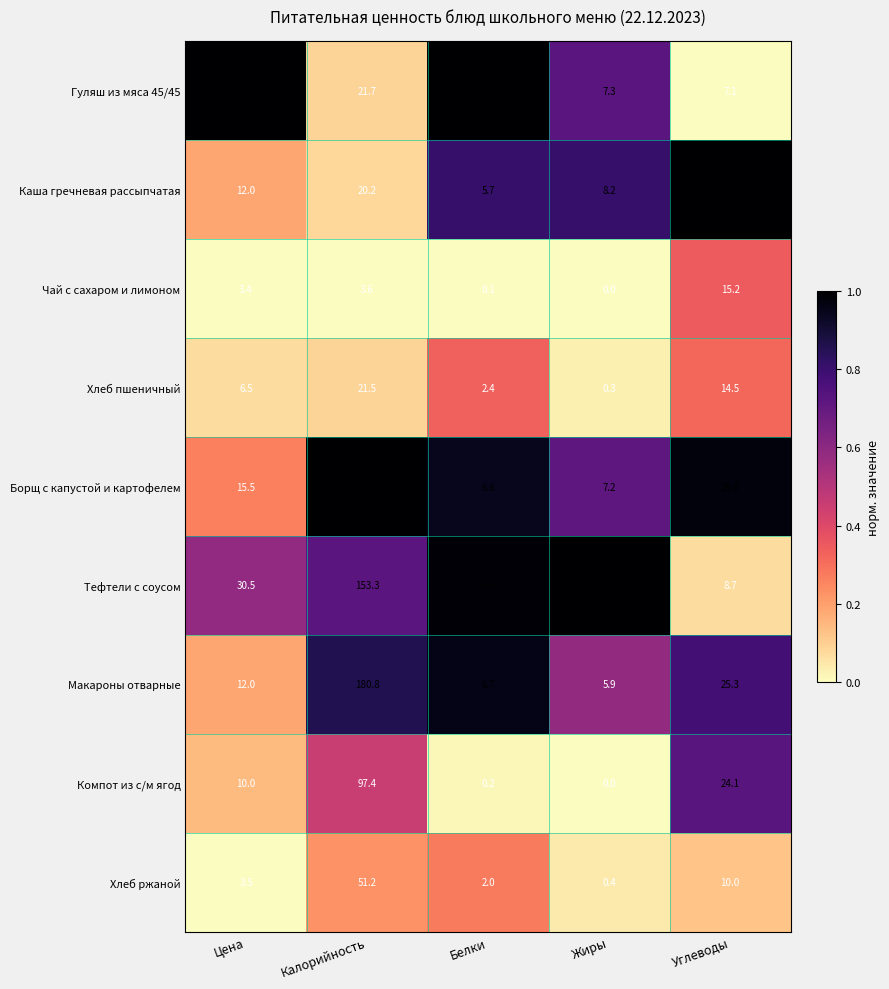

Rank the categories by Хлеб пшеничный value from highest to lowest.

Калорийность, Углеводы, Цена, Белки, Жиры